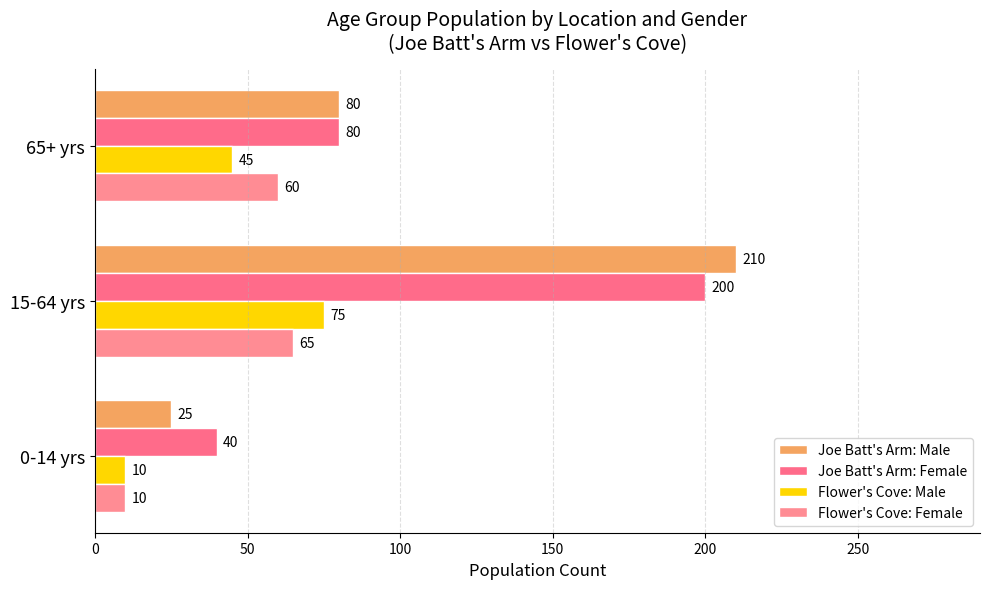

How many distinct data groups are displayed?

4